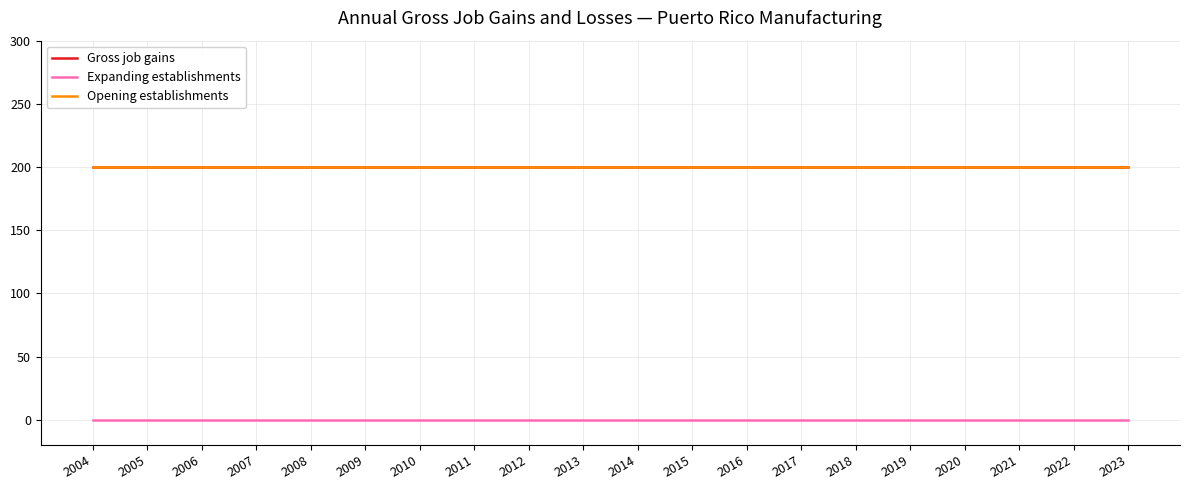

Which series changed the most between 2005 and 2023?

Gross job gains